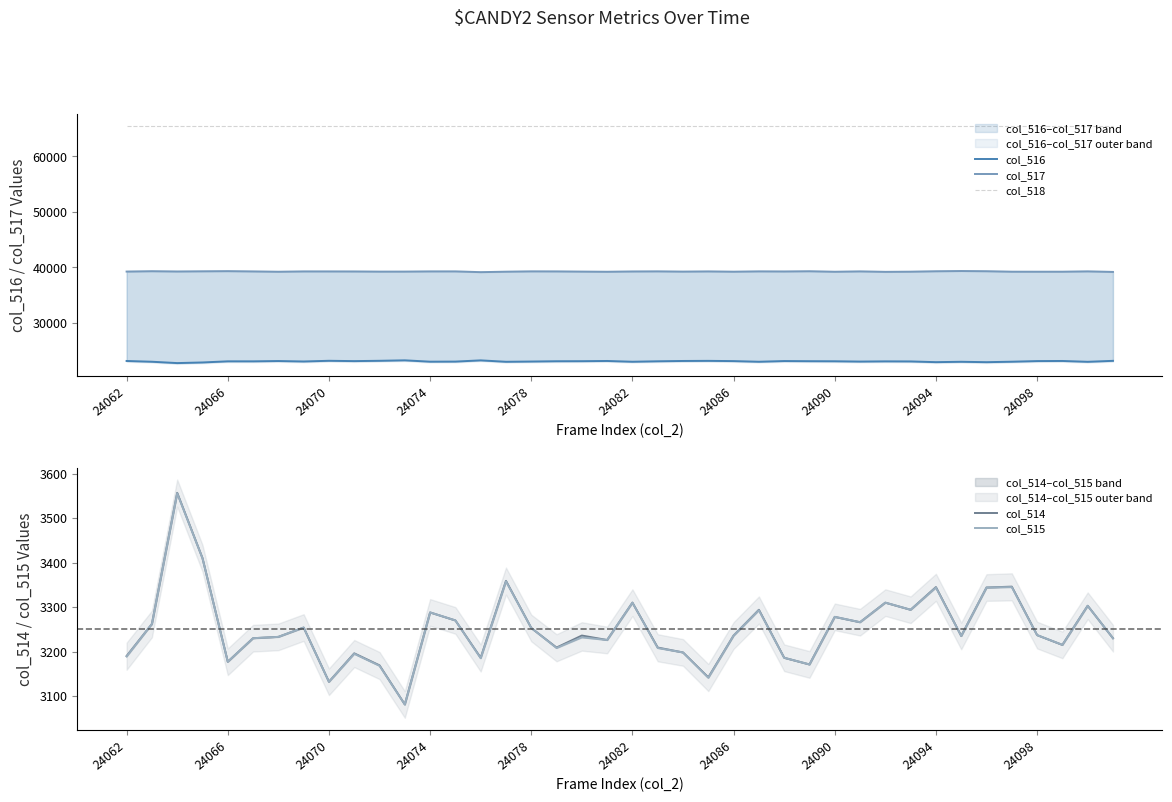

What is the value of the col_518 point at the 40th from the left?

65535